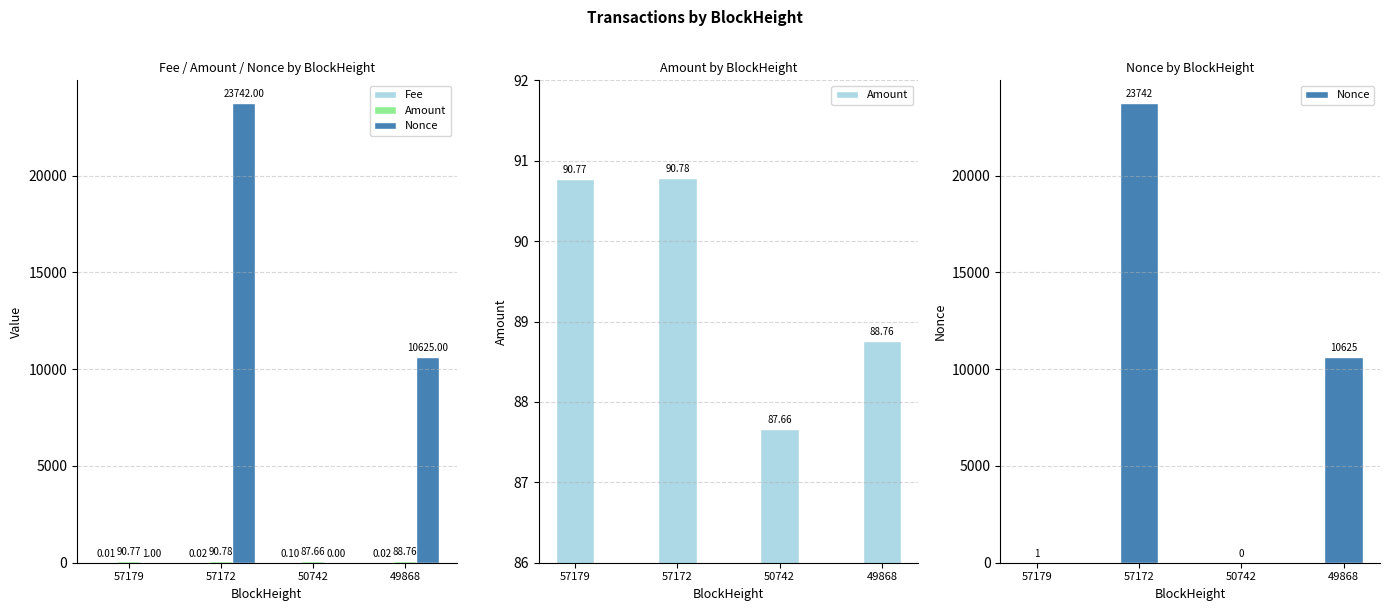

The Fee series shows 0.2 at 50742. True or false?

False